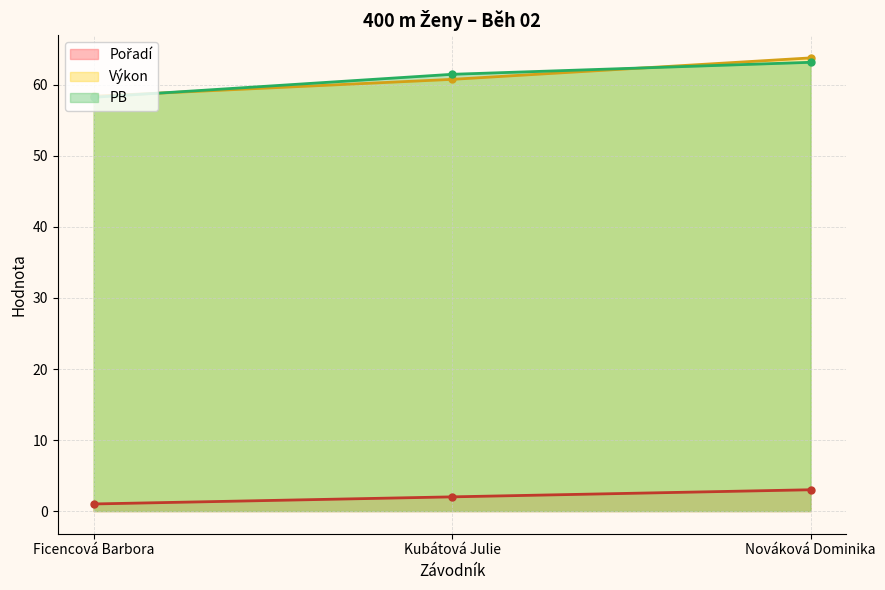

Between Kubátová Julie and Nováková Dominika, which series saw the biggest shift?

Výkon